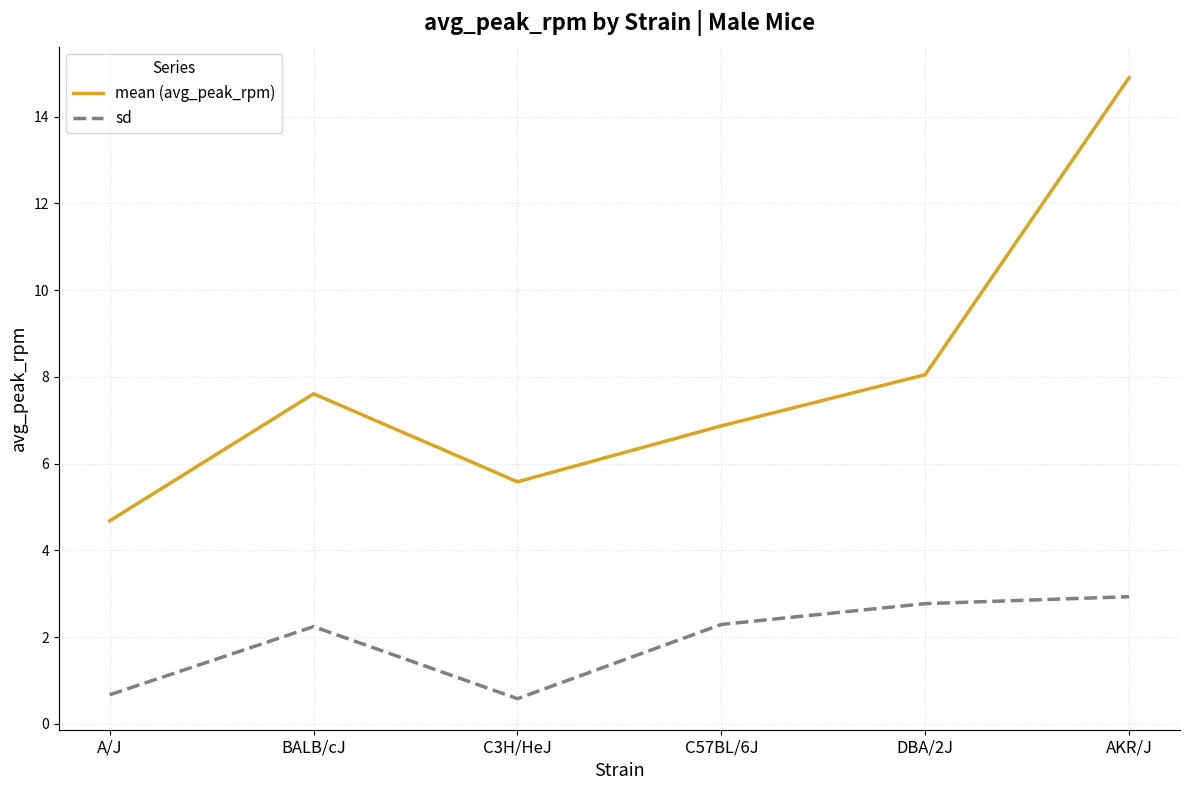

Is the value of mean (avg_peak_rpm) at AKR/J greater than the value of sd at C3H/HeJ?

Yes